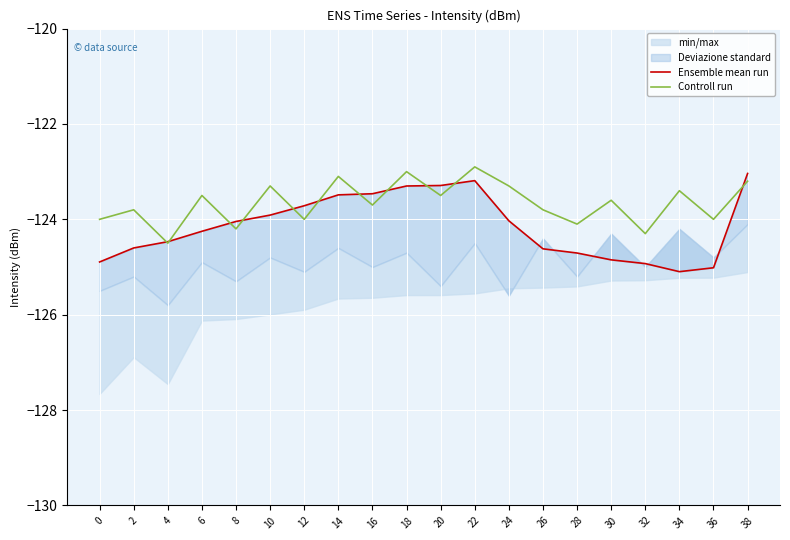

The value of Controll run at 38 is -34.4. True or false?

False